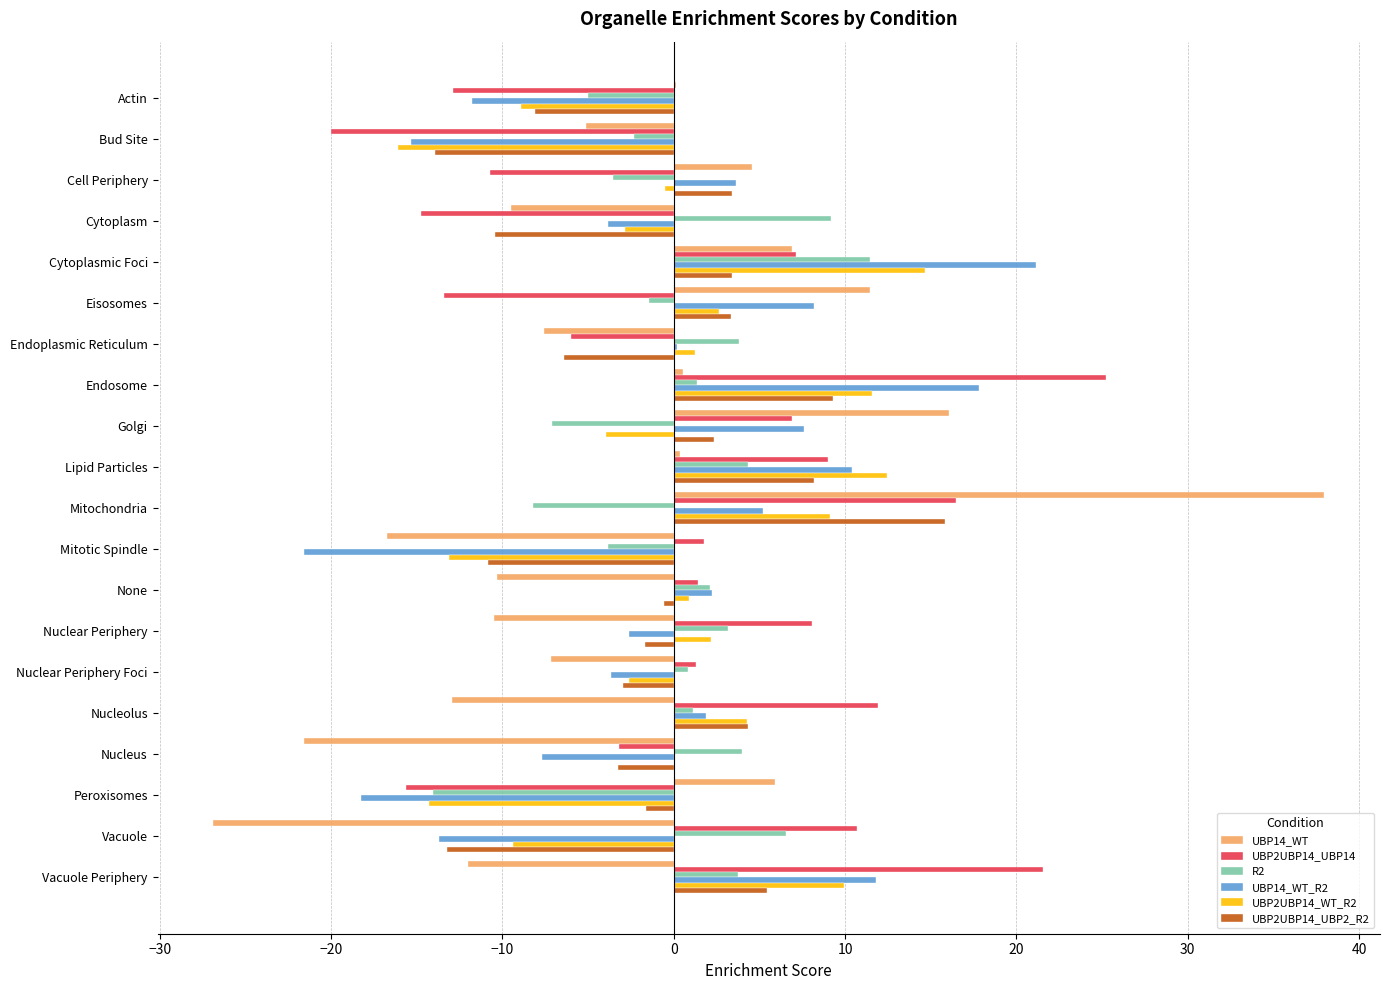

What is the average value of the UBP14_WT series?

-2.8